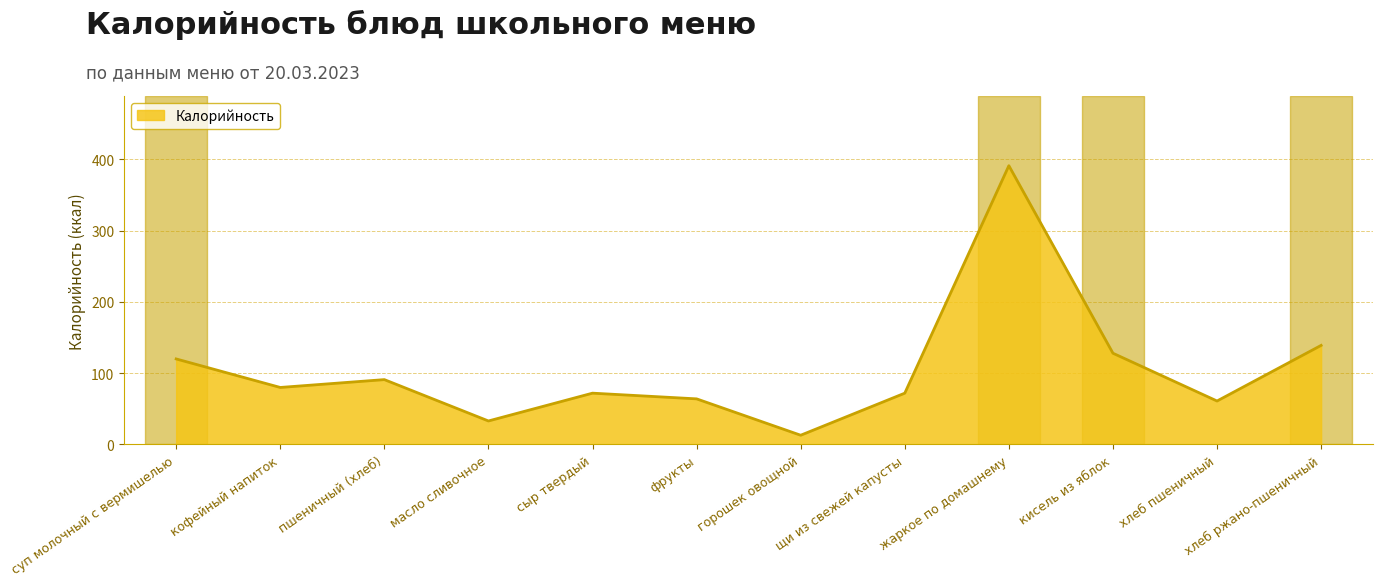

What is the approximate value at пшеничный (хлеб), to the nearest 10?

90